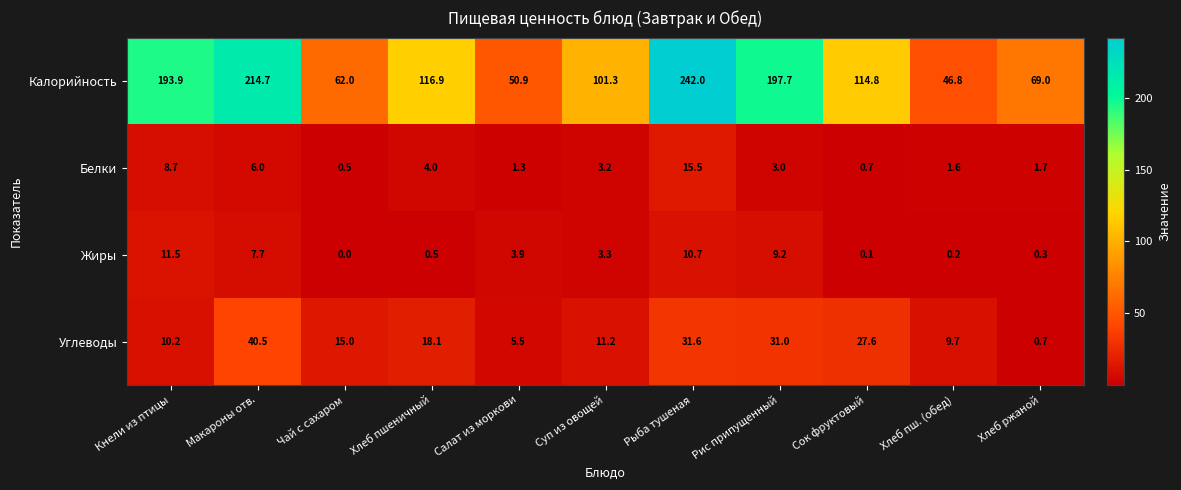

At which category is the sum across all series the highest?

Рыба тушеная